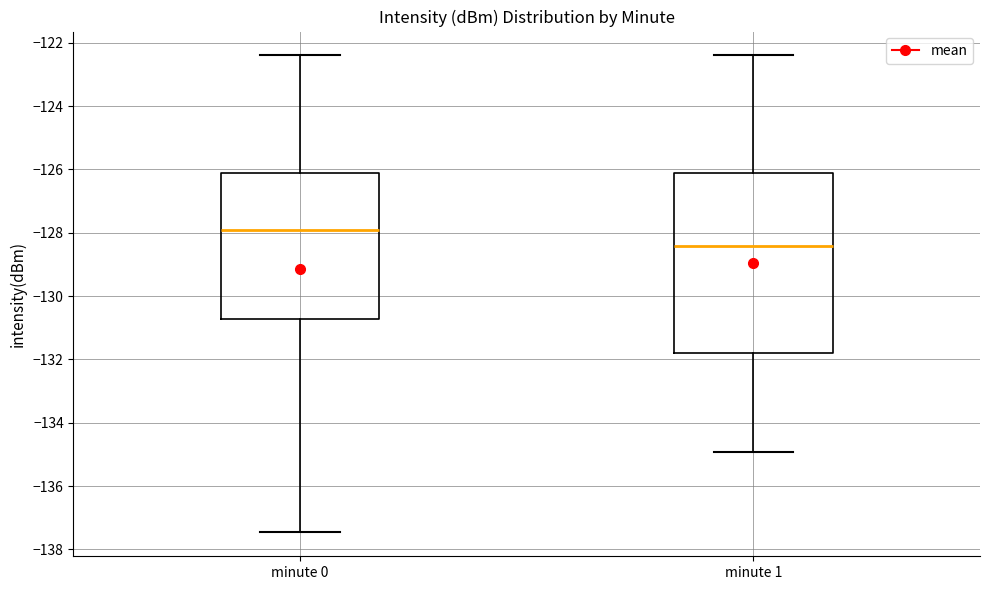

Reading left to right, transcribe this box plot: for each box, give where its median line is, the range the box spans, and where its two whiskers end, as read against the y-axis. The values are not printed on the chart, so give them approximately, as read against the axis.

minute 0: median -128.0, box -130.8 to -126.2, whiskers -137.4 to -122.4
minute 1: median -128.4, box -131.8 to -126.2, whiskers -135.0 to -122.4